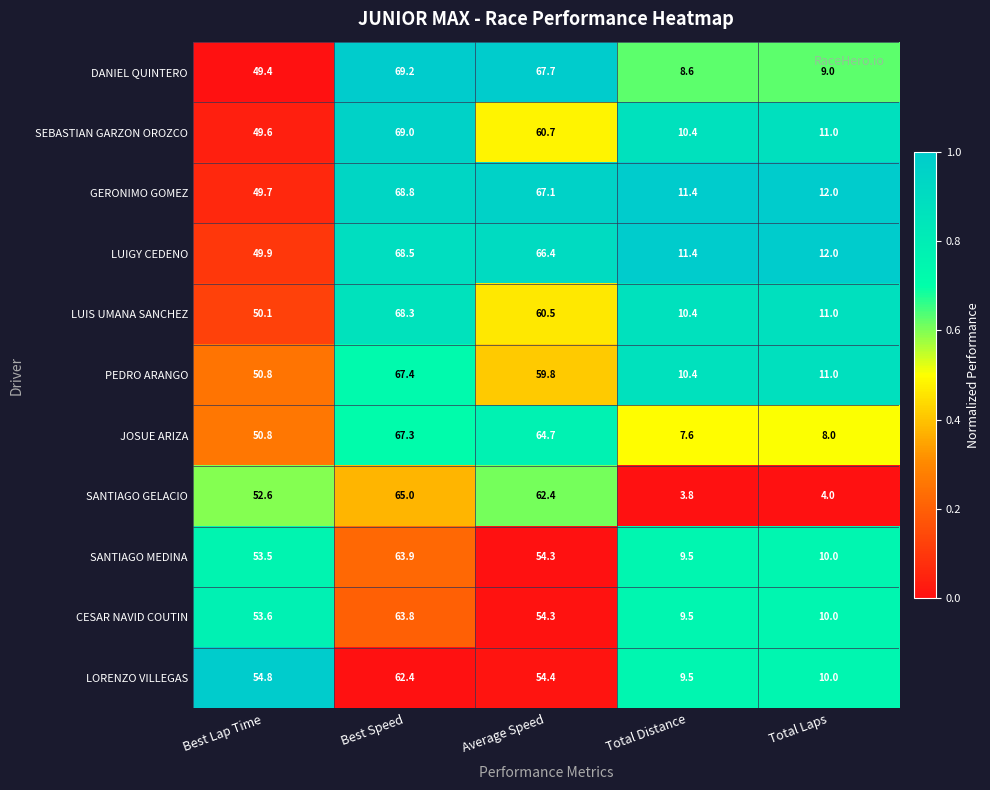

At which category is the sum across all series the highest?

Best Speed